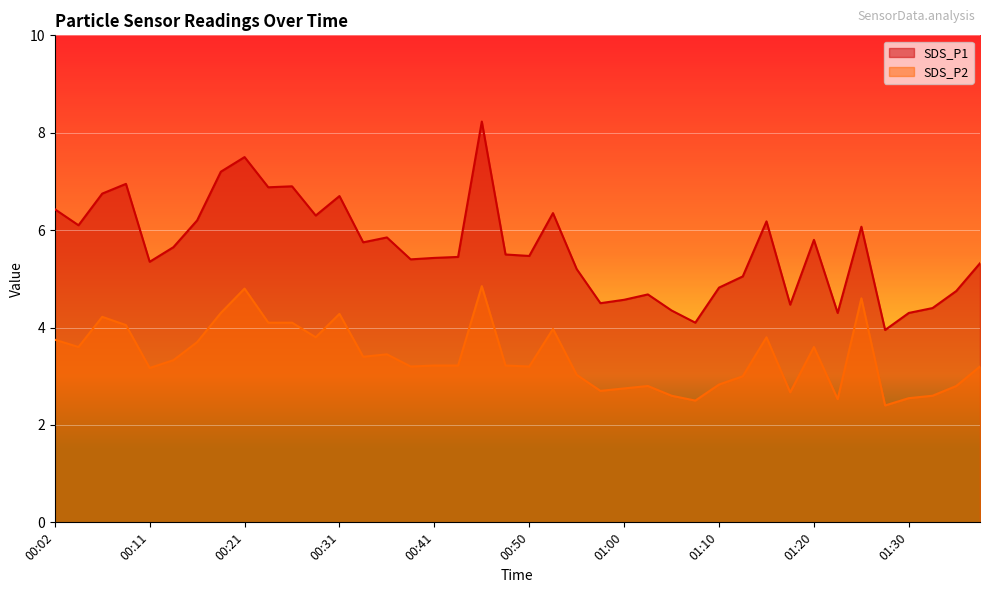

What position from the left is 00:46?

19